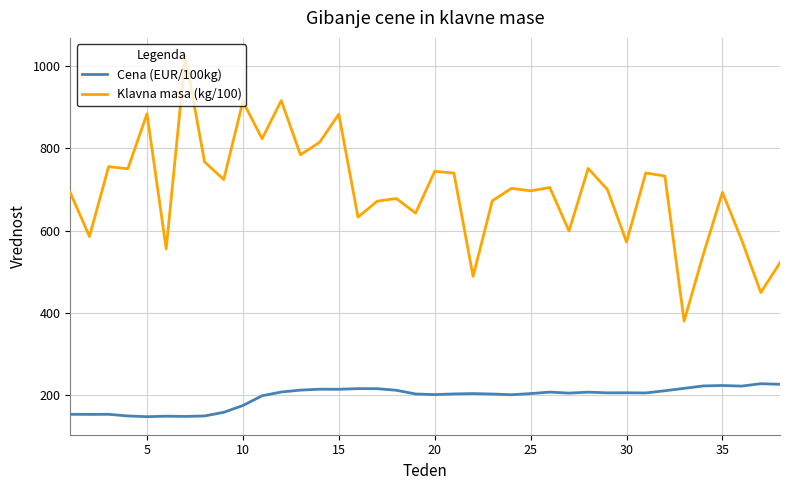

How many distinct data groups are displayed?

2